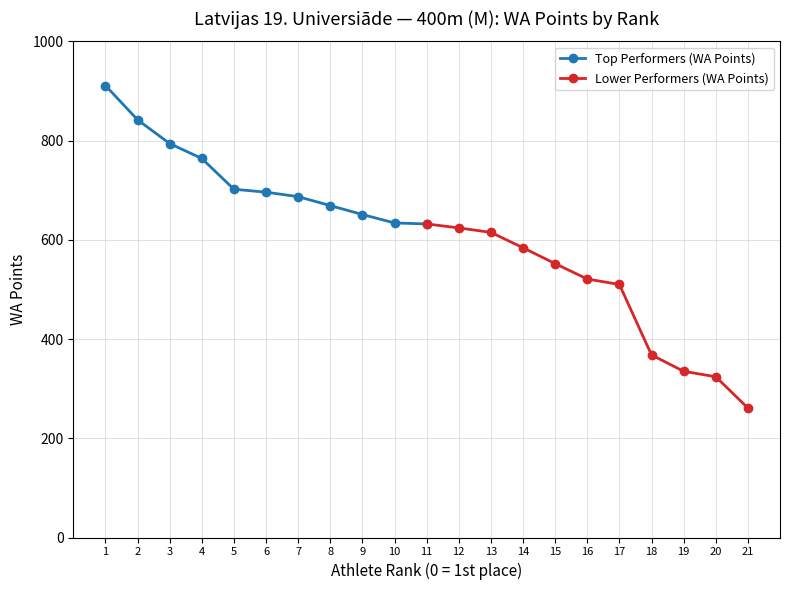

What is the value of the Top Performers (WA Points) point at the 9th from the left?

651